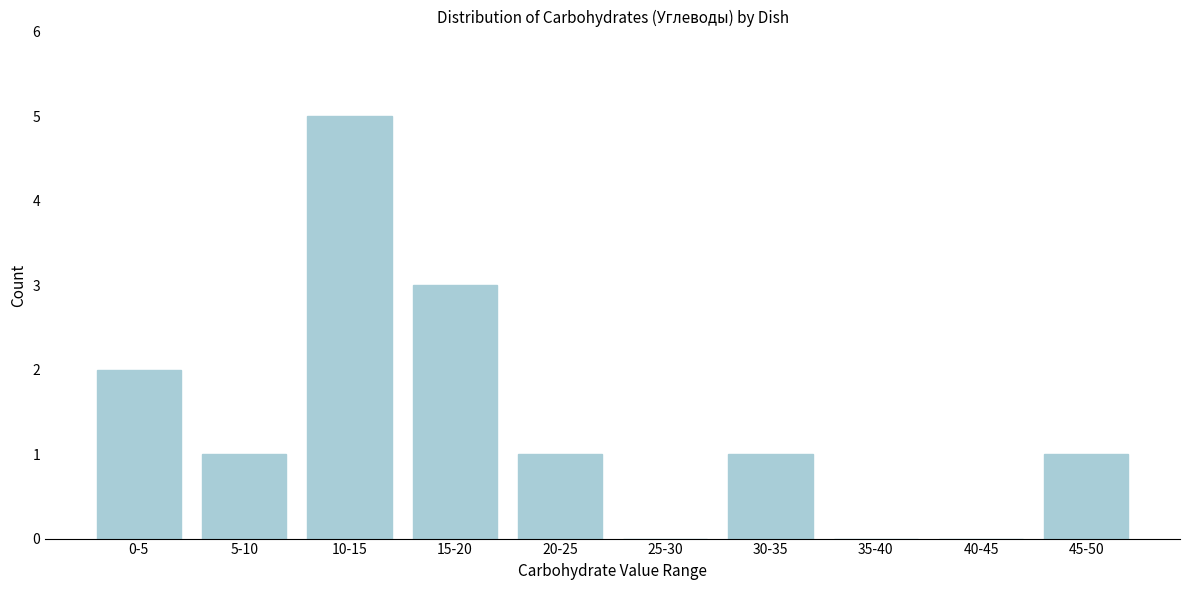

Reading left to right, what are all the values shown in this chart?

0-5=2	5-10=1	10-15=5	15-20=3	20-25=1	25-30=0	30-35=1	35-40=0	40-45=0	45-50=1